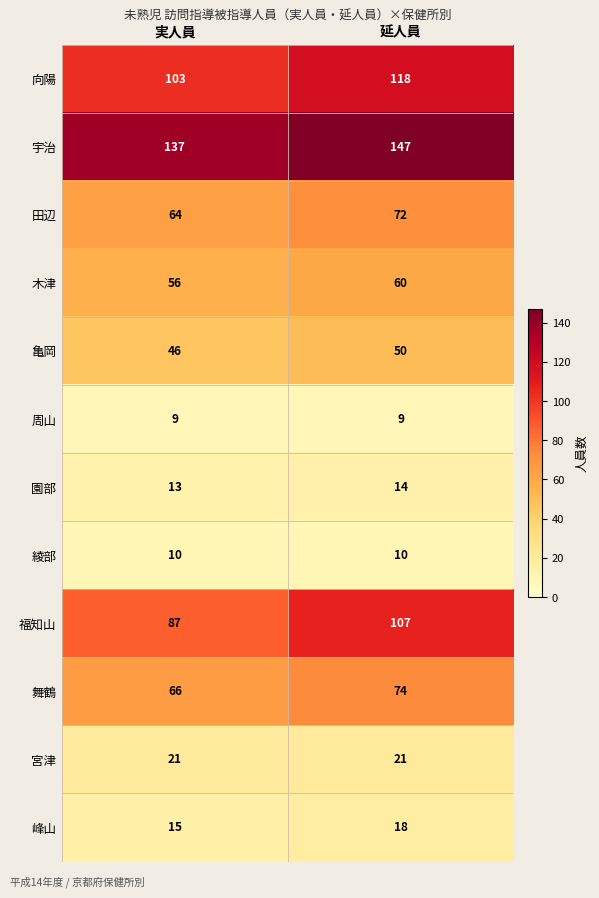

At which category does the chart reach its peak across all series?

延人員